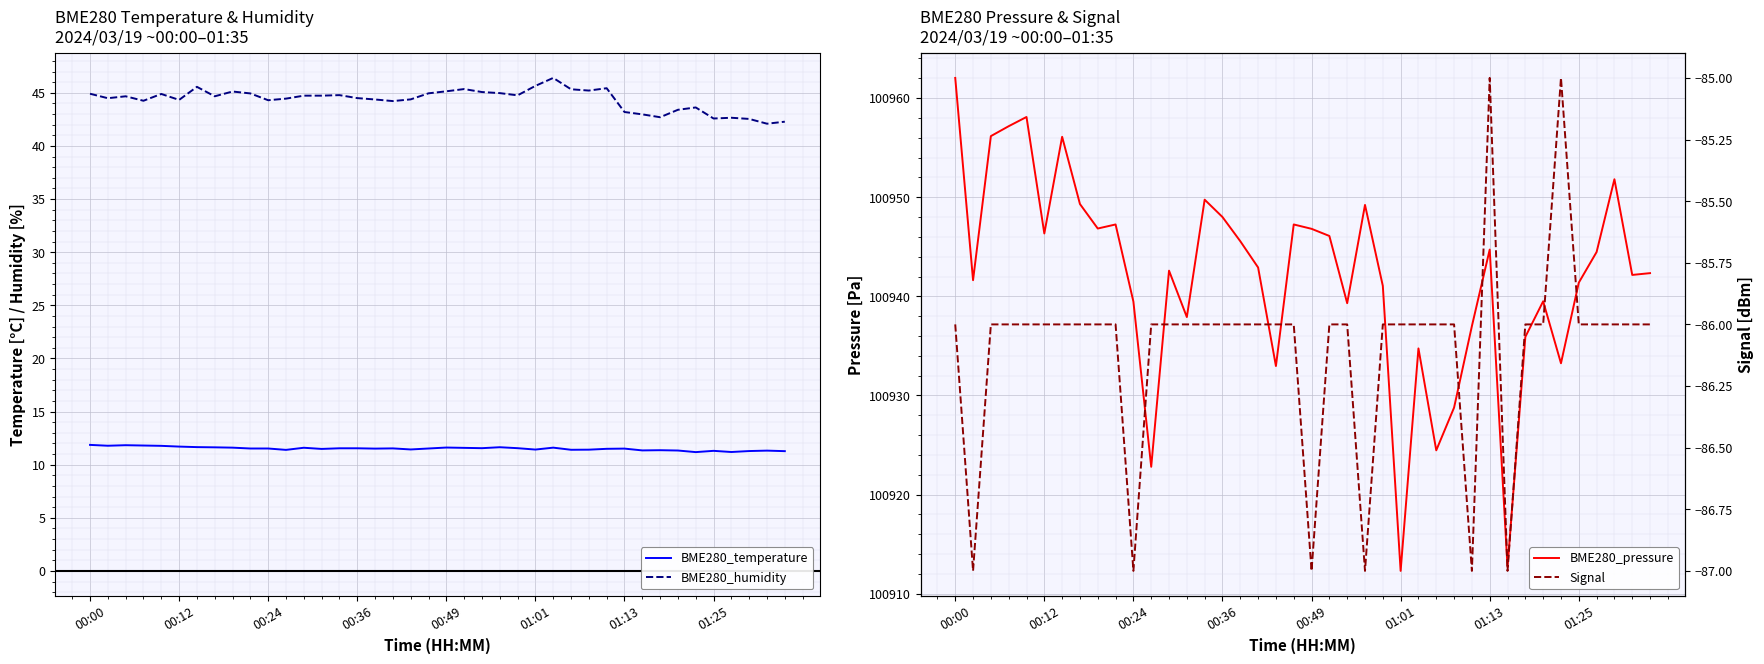

True or false: BME280_temperature and BME280_humidity intersect in this chart.

False